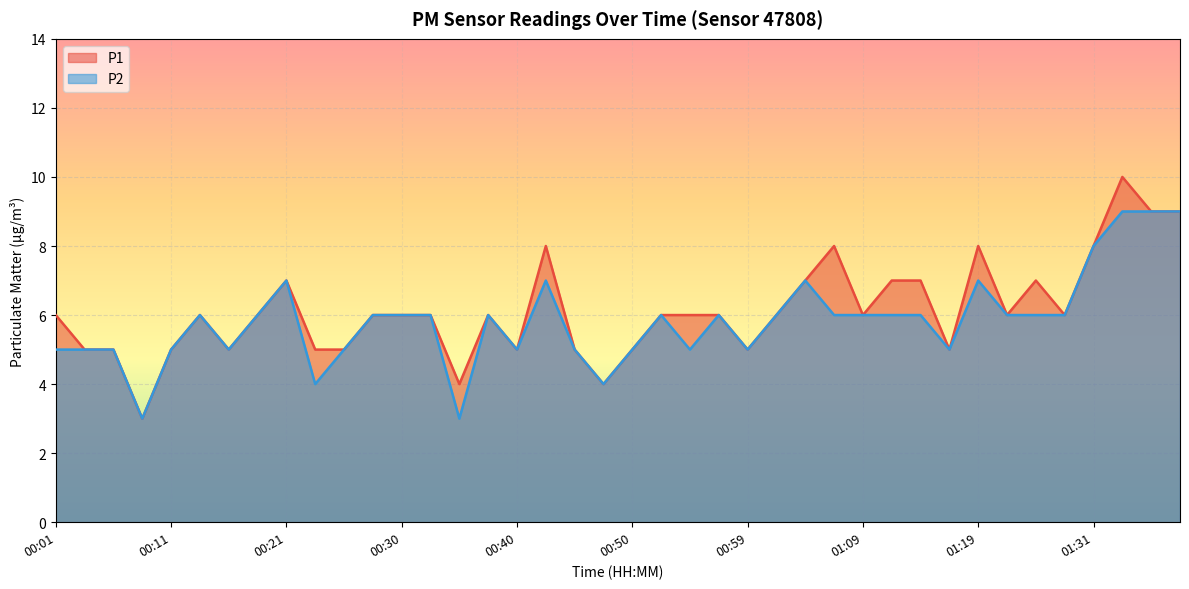

Reading left to right, extract all data points from this chart.

P1: 00:01=6	00:04=5	00:06=5	00:09=3	00:11=5	00:13=6	00:16=5	00:18=6	00:21=7	00:23=5	00:25=5	00:28=6	00:30=6	00:33=6	00:35=4	00:38=6	00:40=5	00:42=8	00:45=5	00:47=4	00:50=5	00:52=6	00:55=6	00:57=6	00:59=5	01:02=6	01:04=7	01:07=8	01:09=6	01:12=7	01:14=7	01:16=5	01:19=8	01:21=6	01:24=7	01:26=6	01:31=8	01:33=10	01:36=9	01:38=9
P2: 00:01=5	00:04=5	00:06=5	00:09=3	00:11=5	00:13=6	00:16=5	00:18=6	00:21=7	00:23=4	00:25=5	00:28=6	00:30=6	00:33=6	00:35=3	00:38=6	00:40=5	00:42=7	00:45=5	00:47=4	00:50=5	00:52=6	00:55=5	00:57=6	00:59=5	01:02=6	01:04=7	01:07=6	01:09=6	01:12=6	01:14=6	01:16=5	01:19=7	01:21=6	01:24=6	01:26=6	01:31=8	01:33=9	01:36=9	01:38=9